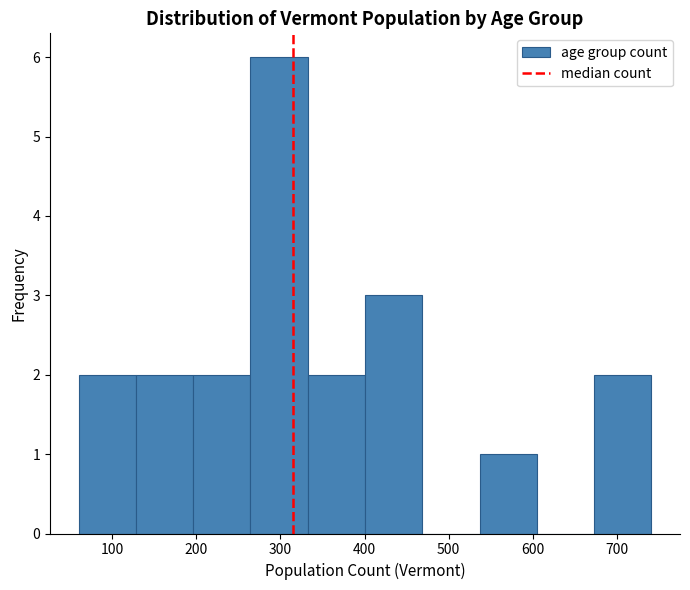

Reading left to right, list every bar in this chart as the range it spans on the x-axis followed by its height. Neither the bar edges nor the heights are printed on the chart, so give them approximately, as read against the axes.

60 to 130: 2
130 to 200: 2
200 to 260: 2
260 to 330: 6
330 to 400: 2
400 to 470: 3
470 to 540: 0
540 to 600: 1
600 to 670: 0
670 to 740: 2